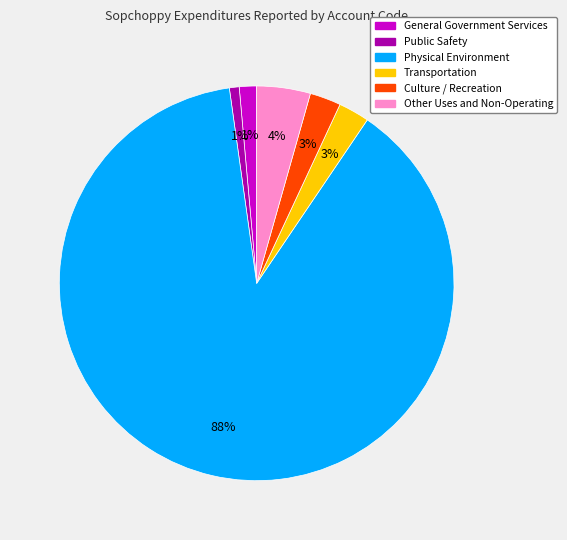

Count the number of slices in the pie.

6